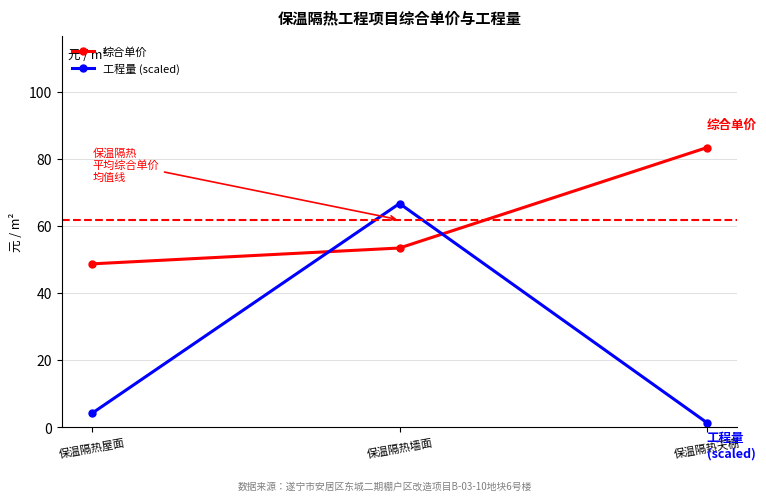

The Spending (综合单价) series shows 112.5 at 保温隔热天棚. True or false?

False